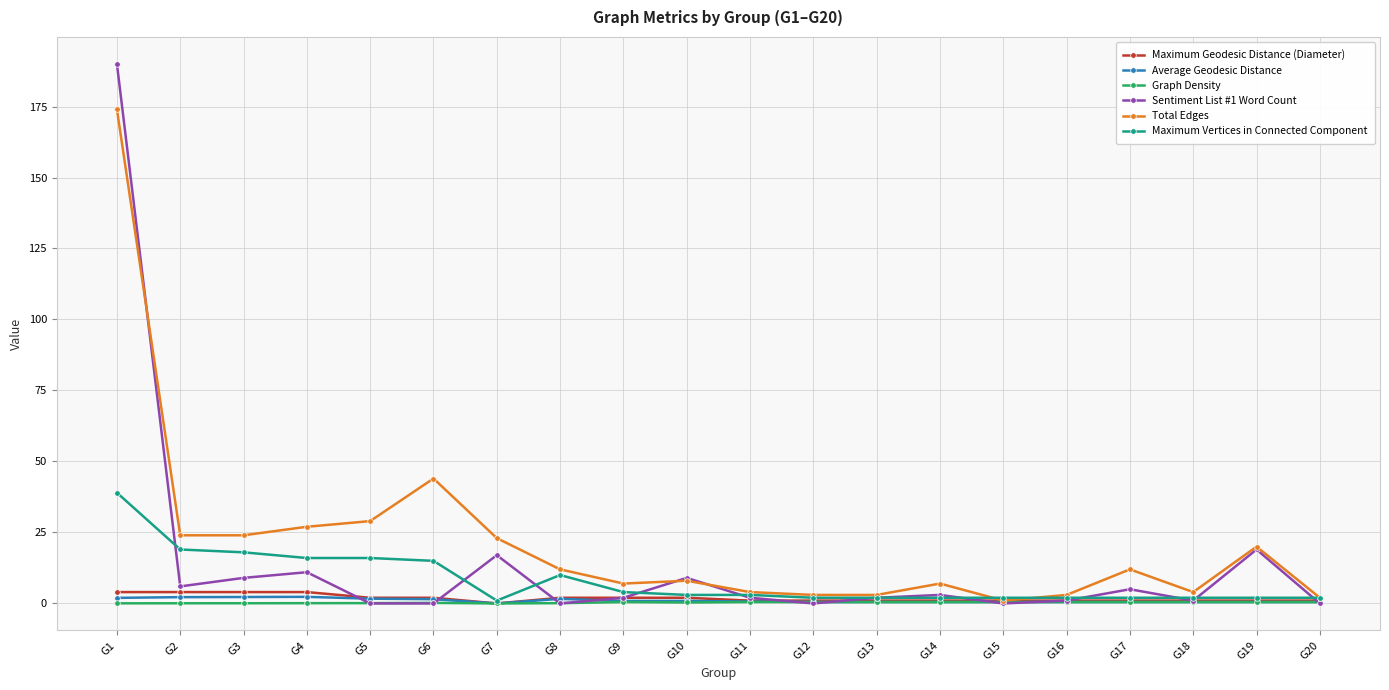

How many lines are shown in the chart?

6